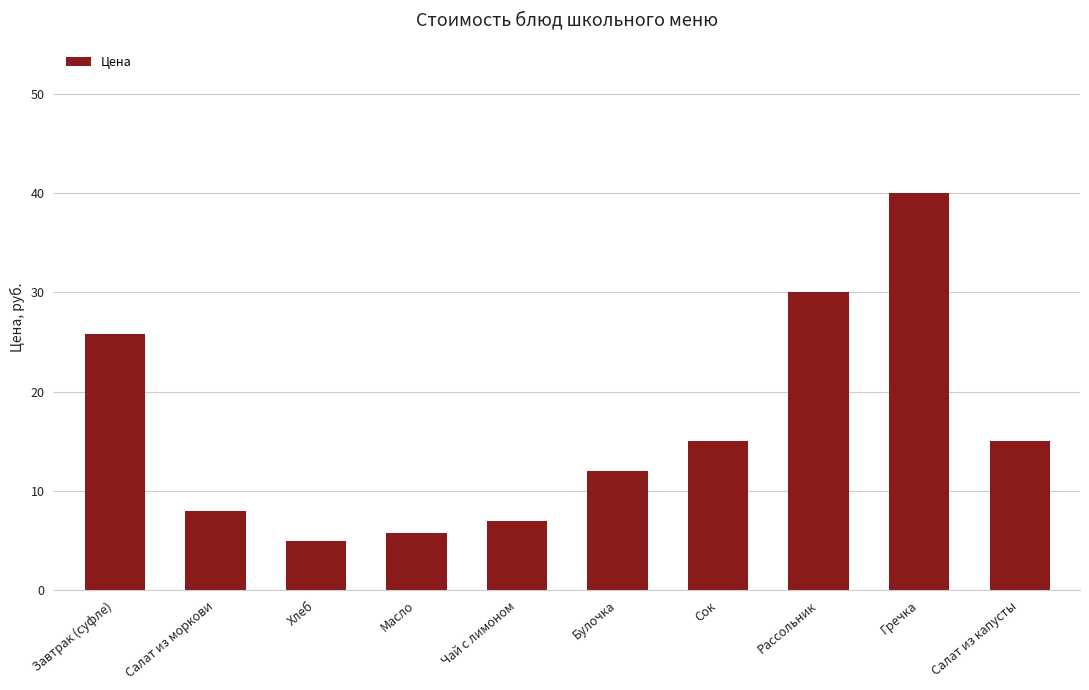

Which label corresponds to the largest value in the chart?

Гречка